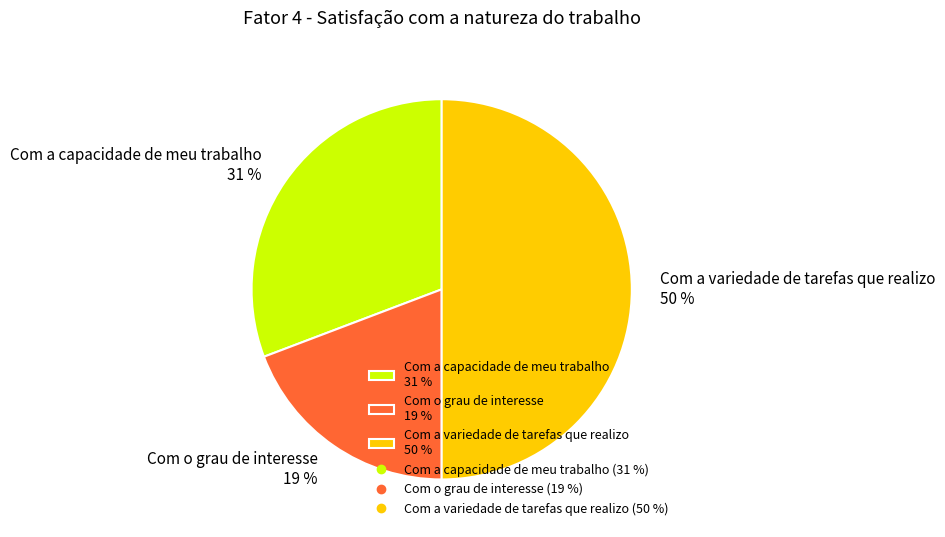

Approximately how many times larger is the value at Com o grau de interesse 19 % compared to Com a variedade de tarefas que realizo 50 %?

0.4